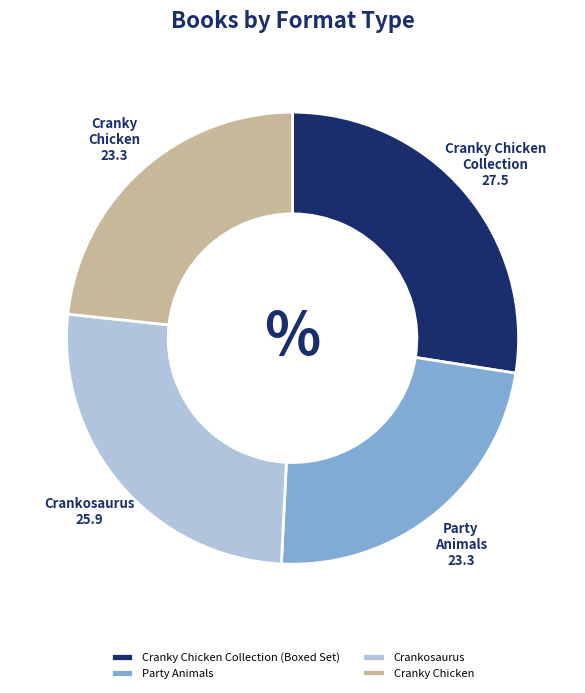

How many slices are in this pie chart?

4